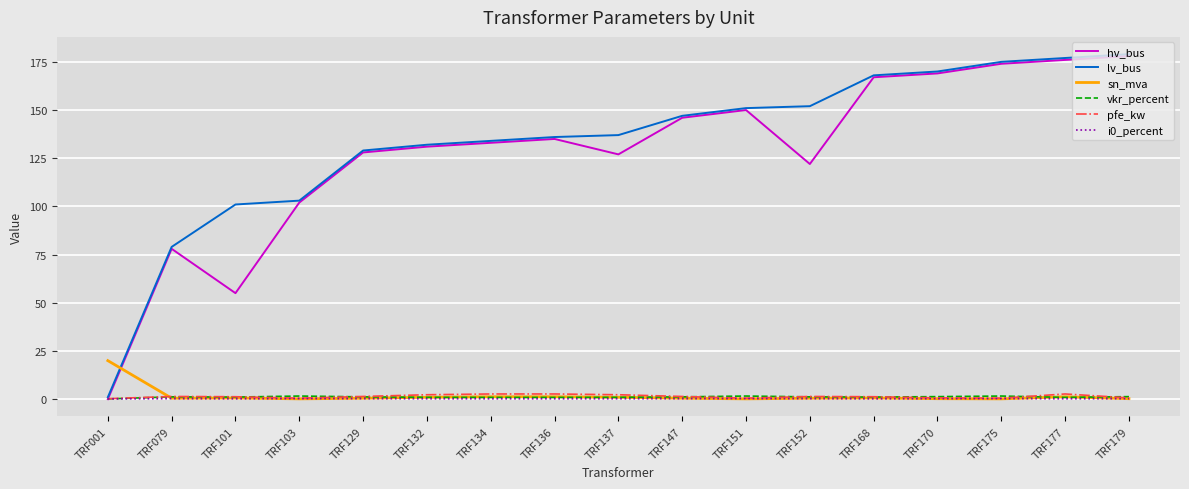

Is the value of lv_bus at TRF179 greater than the value of vkr_percent at TRF177?

Yes